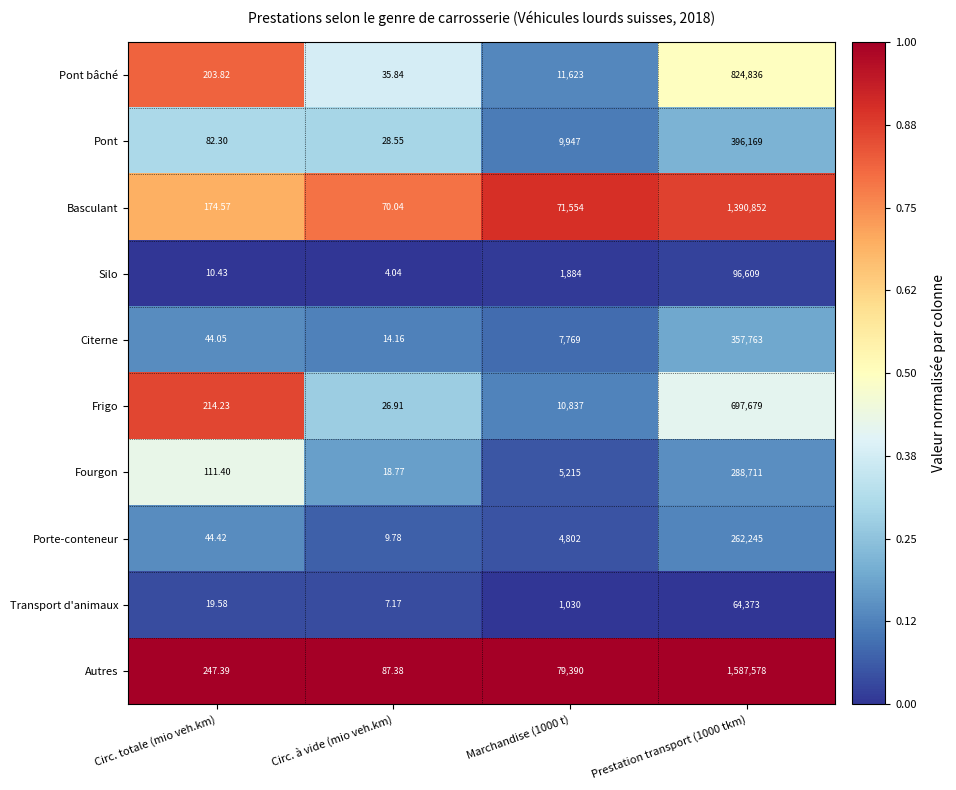

Which series has the widest spread of values?

Autres